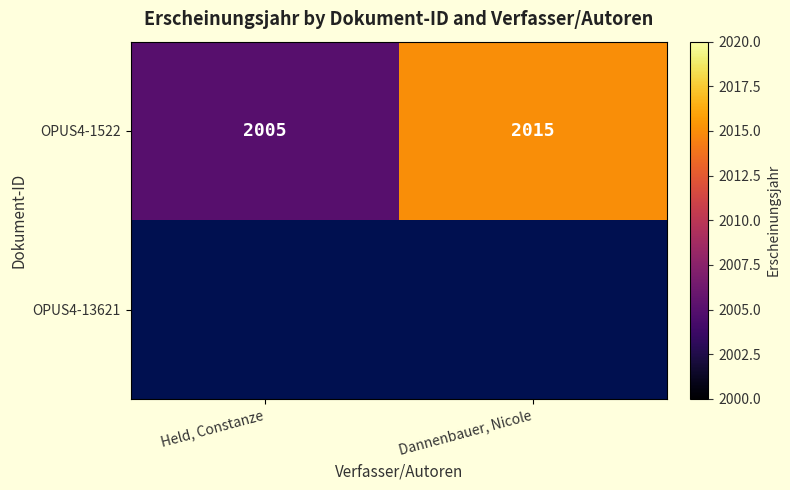

List the labels in order of OPUS4-1522 value, largest first.

Dannenbauer, Nicole, Held, Constanze